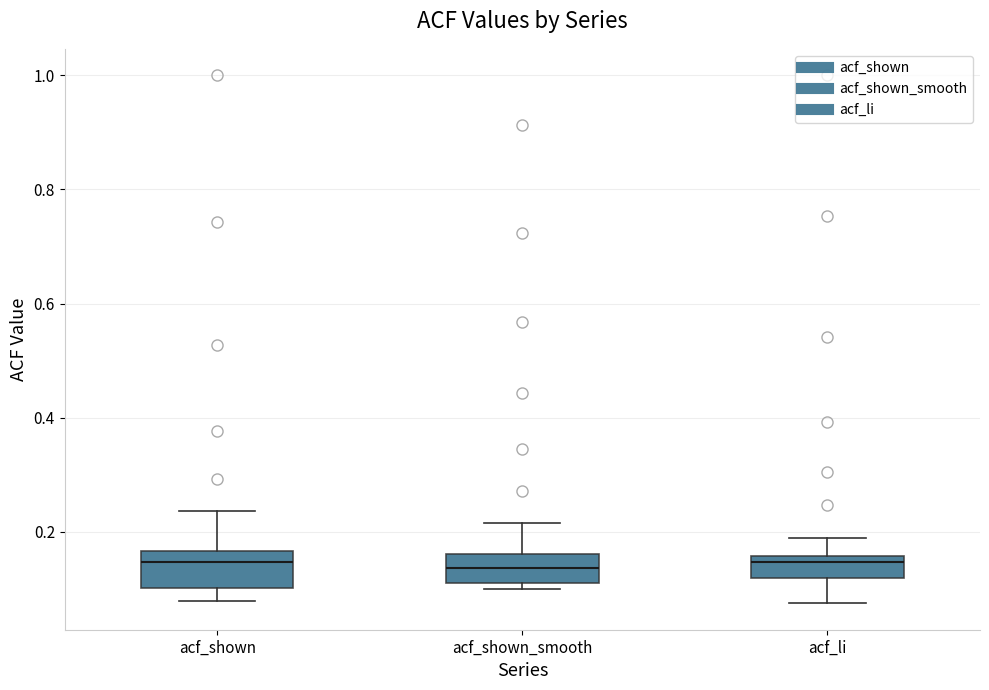

Reading left to right, transcribe this box plot: for each box, give where its median line is, the range the box spans, and where its two whiskers end, as read against the y-axis. The values are not printed on the chart, so give them approximately, as read against the axis.

acf_shown: median 0.14, box 0.10 to 0.16, whiskers 0.08 to 0.24
acf_shown_smooth: median 0.14, box 0.12 to 0.16, whiskers 0.10 to 0.22
acf_li: median 0.14, box 0.12 to 0.16, whiskers 0.08 to 0.20